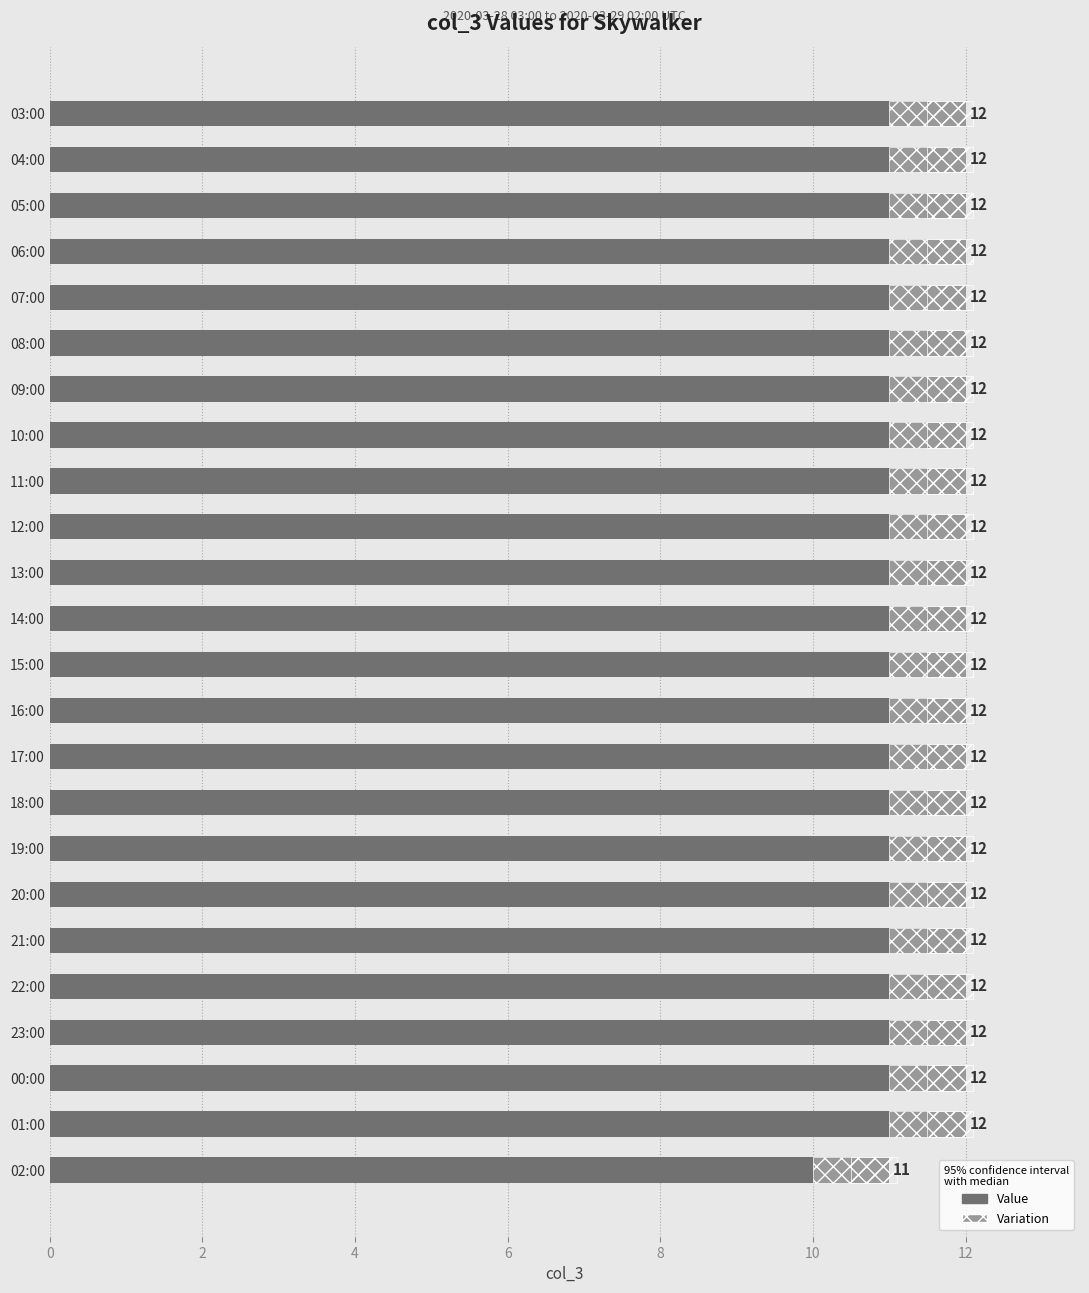

Is it true that the value at 03:00 is 12?

True